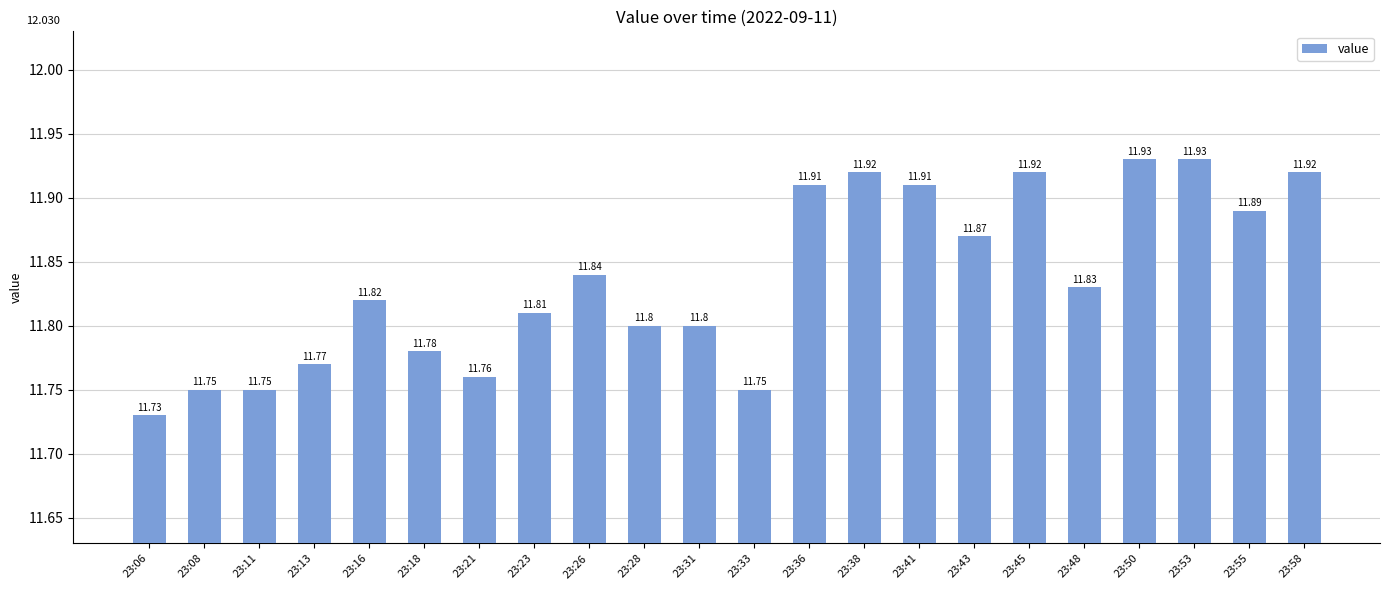

What is the average value?

11.8